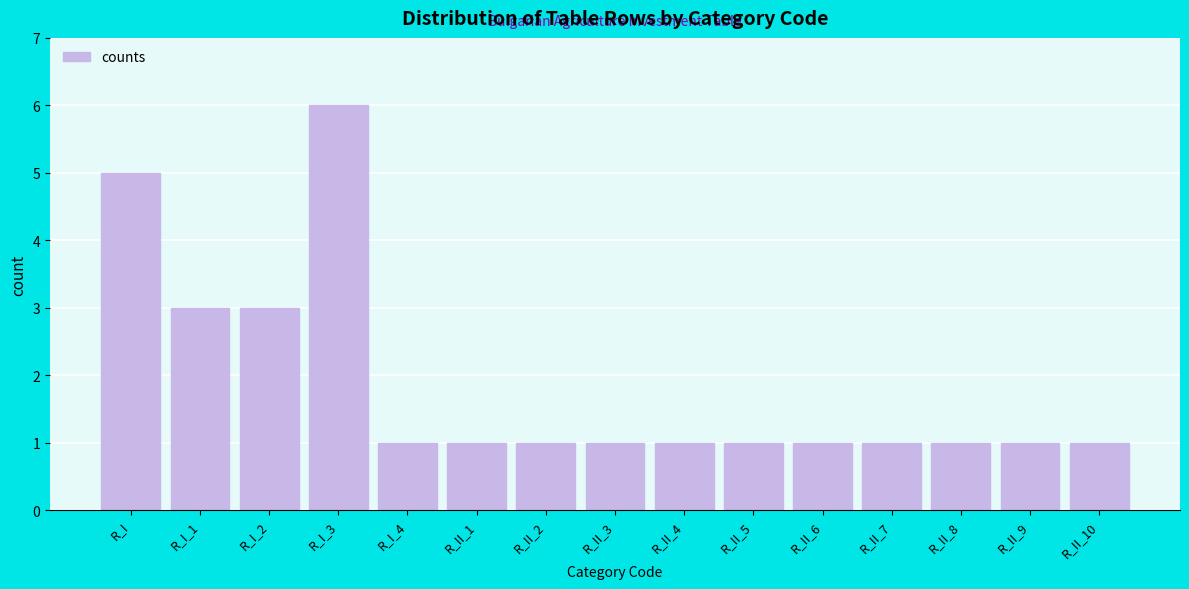

Reading left to right, extract all data points from this chart.

5	3	3	6	1	1	1	1	1	1	1	1	1	1	1